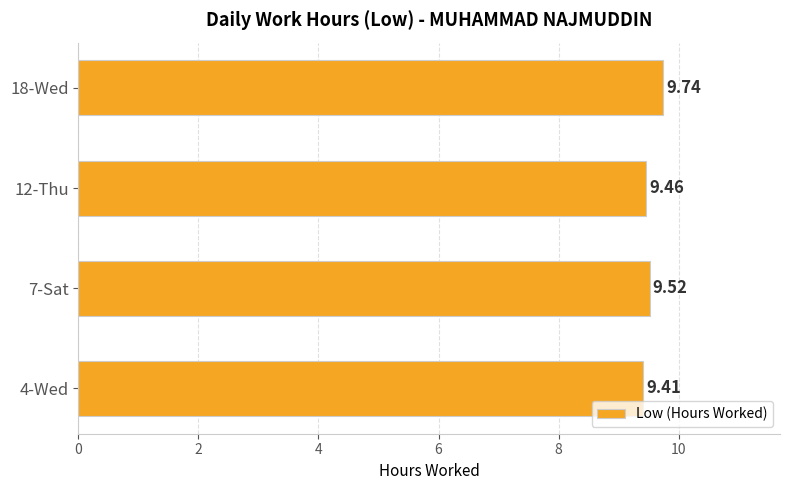

List the labels in order of value, largest first.

18-Wed, 7-Sat, 12-Thu, 4-Wed